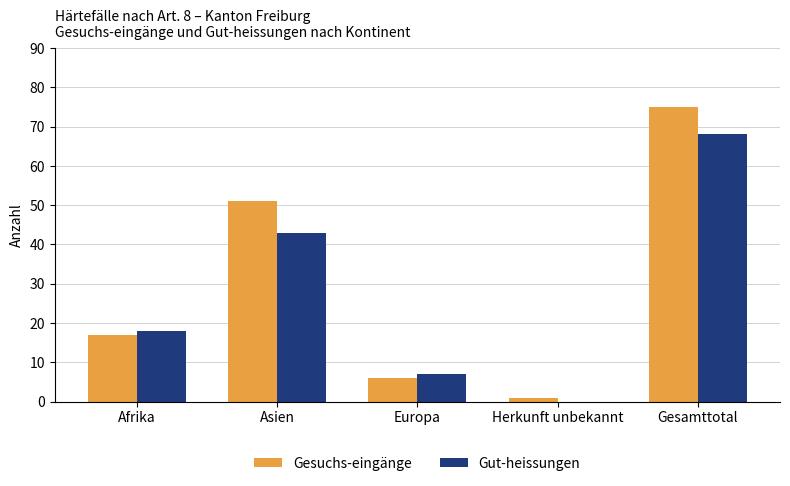

What is the sum of all Gesuchs-eingänge values?

150